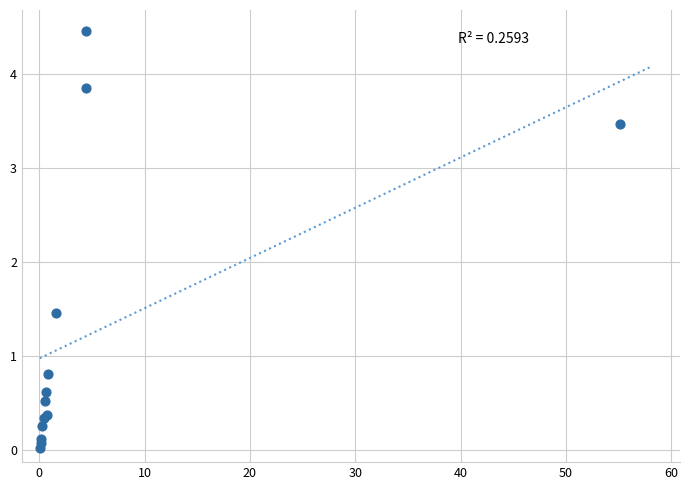

What Y value in the scatter plot is closest to 2?

1.5